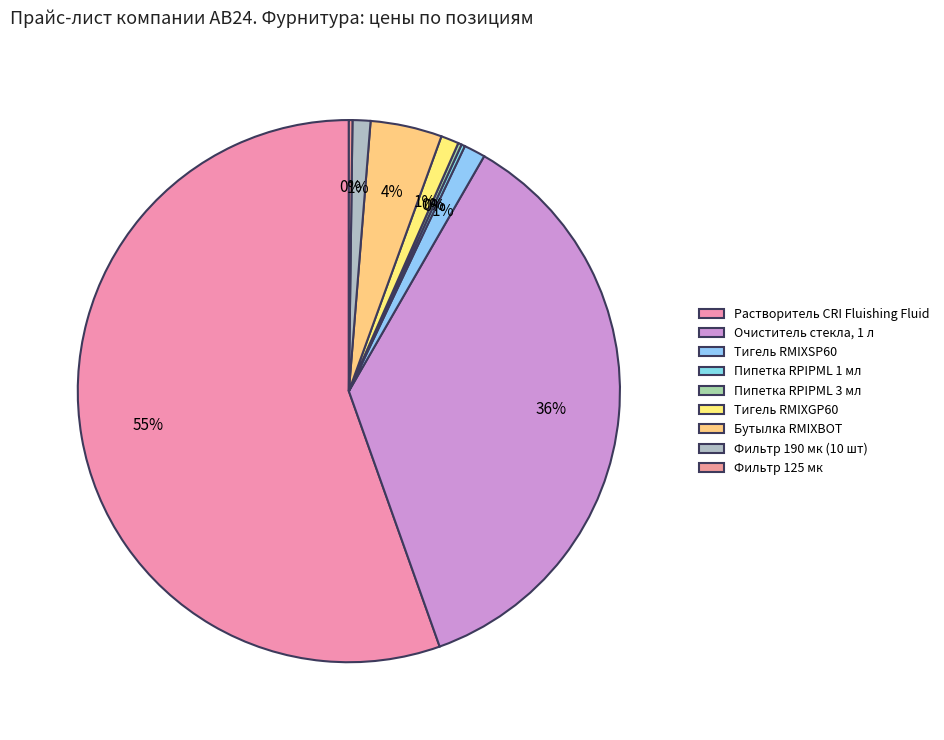

How many segments does this pie chart have?

9